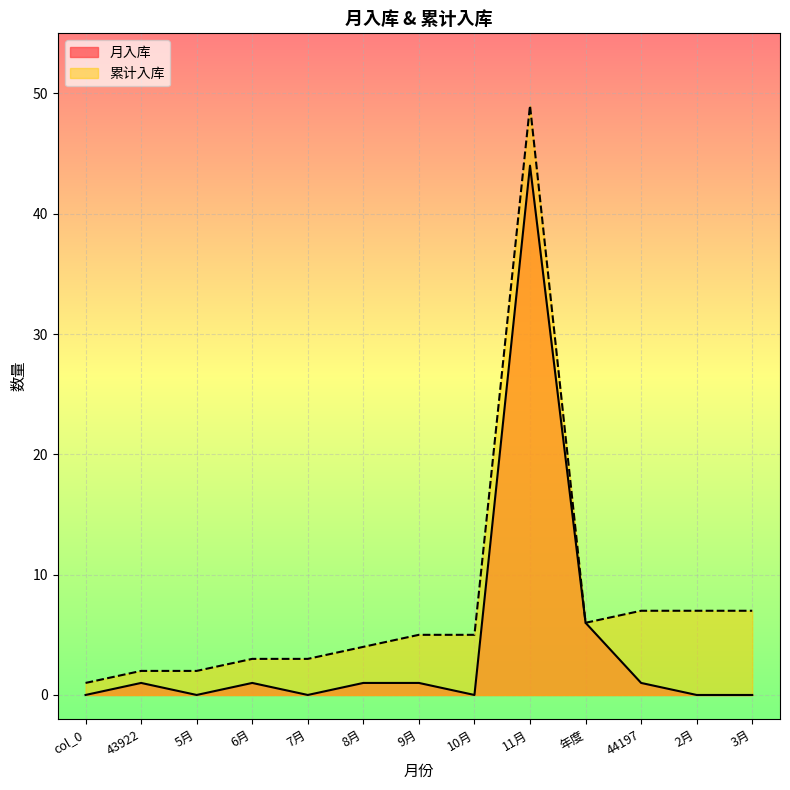

List the series in order of their peak value, highest first.

累计入库, 月入库